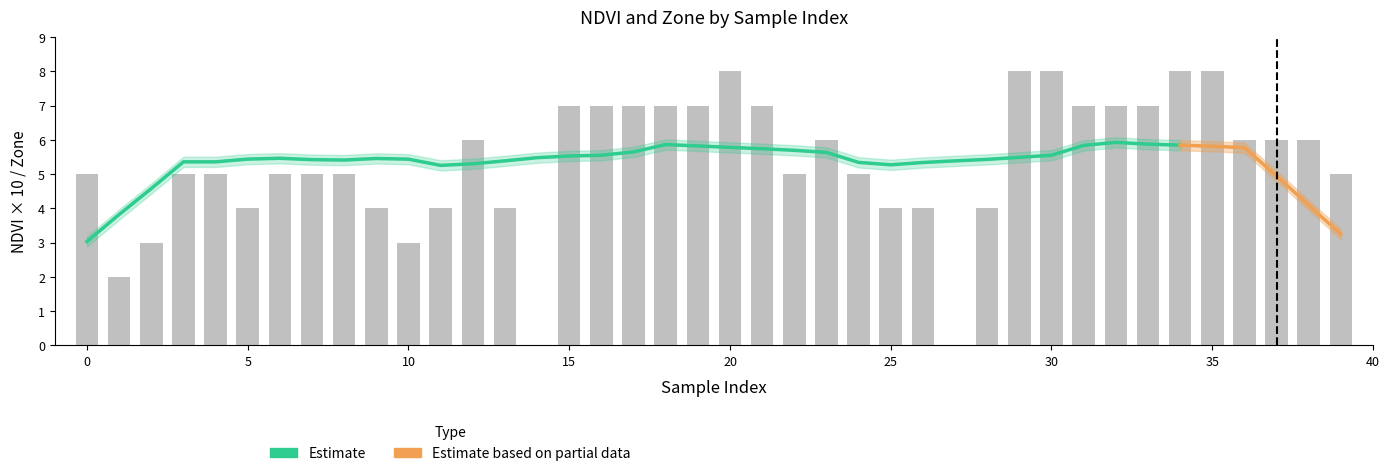

Count the values in the range 4 to 7.

30